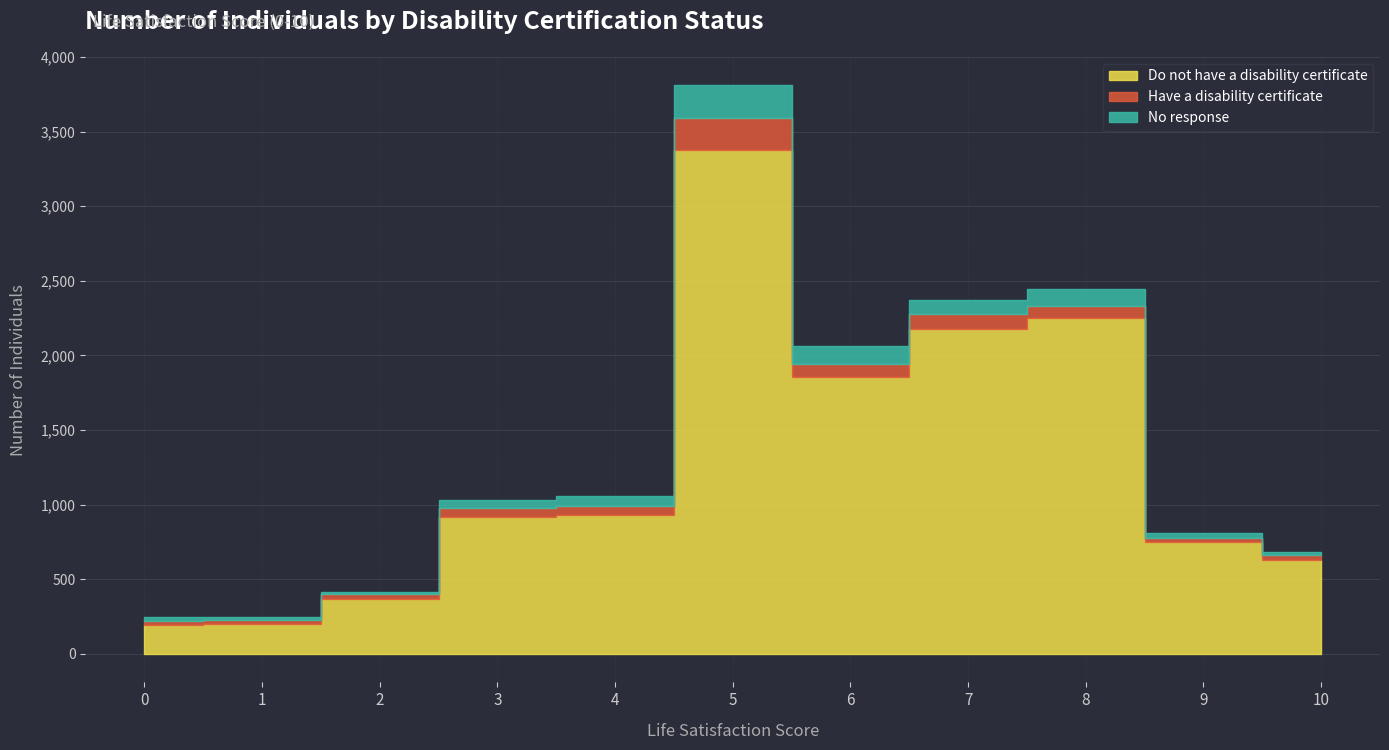

At which label does No response first exceed 53?

4